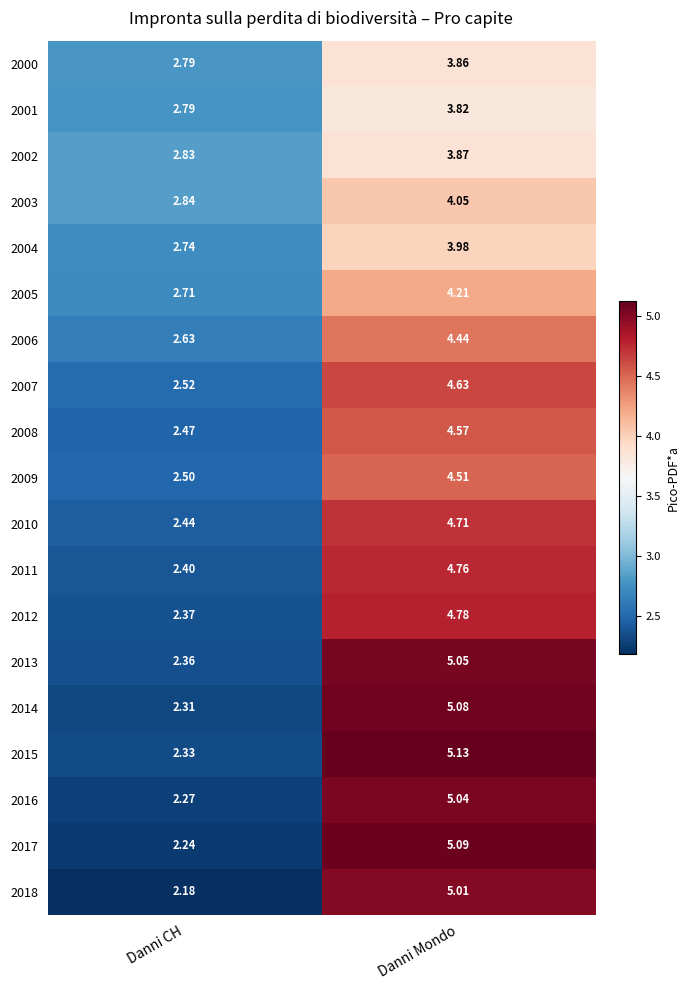

What is the difference between the highest and lowest values at Danni CH?

0.7